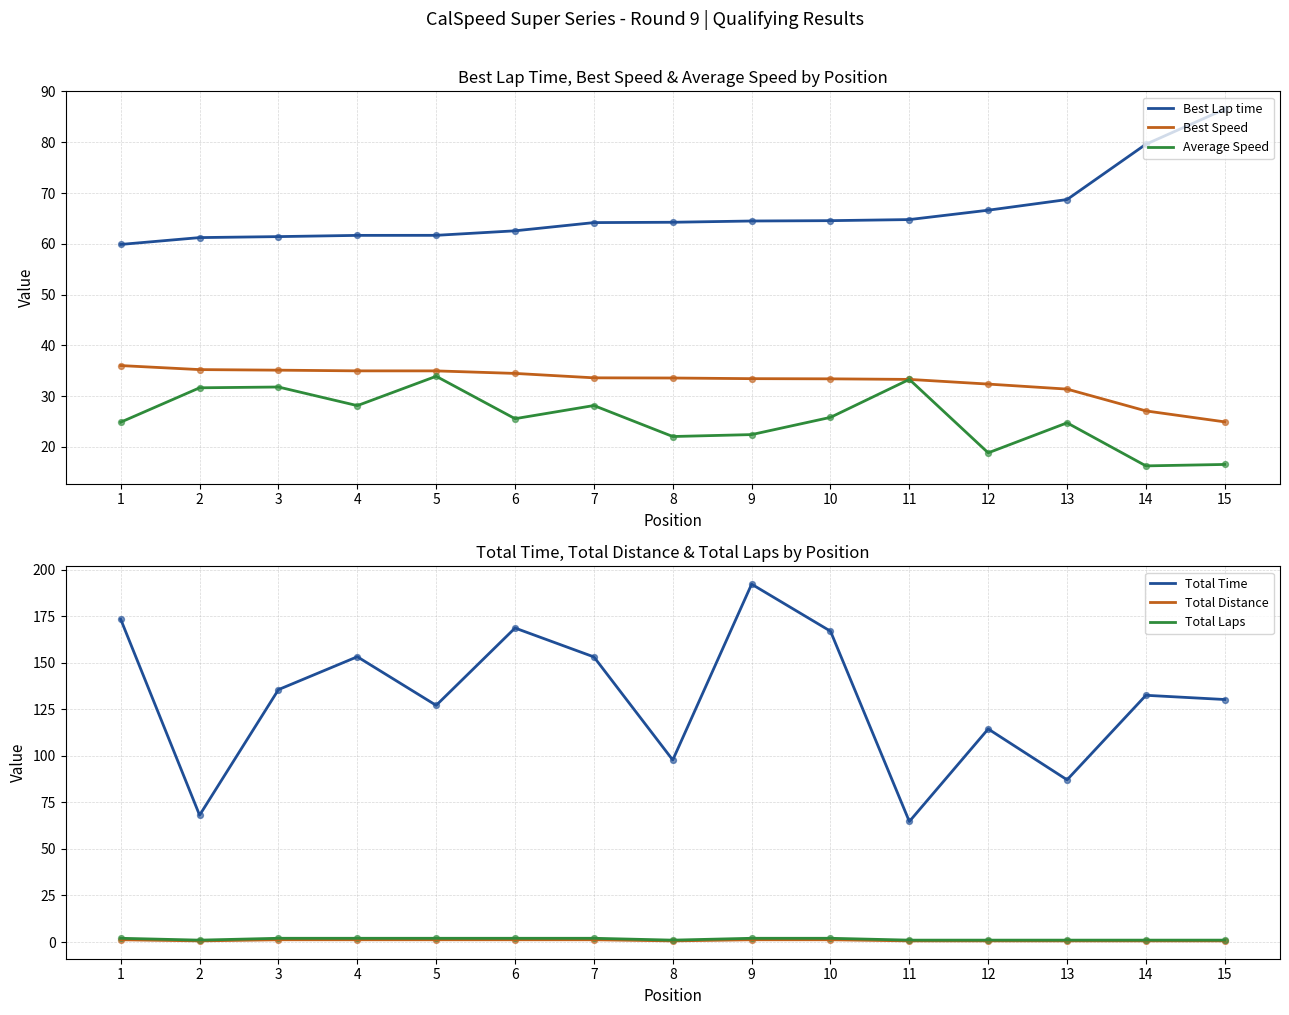

Which series has the largest Y range (max minus min)?

Total Time